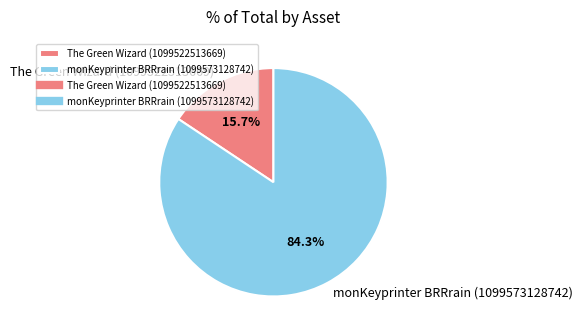

To the nearest percent, what portion does The Green Wizard (1099522513669) represent?

16%